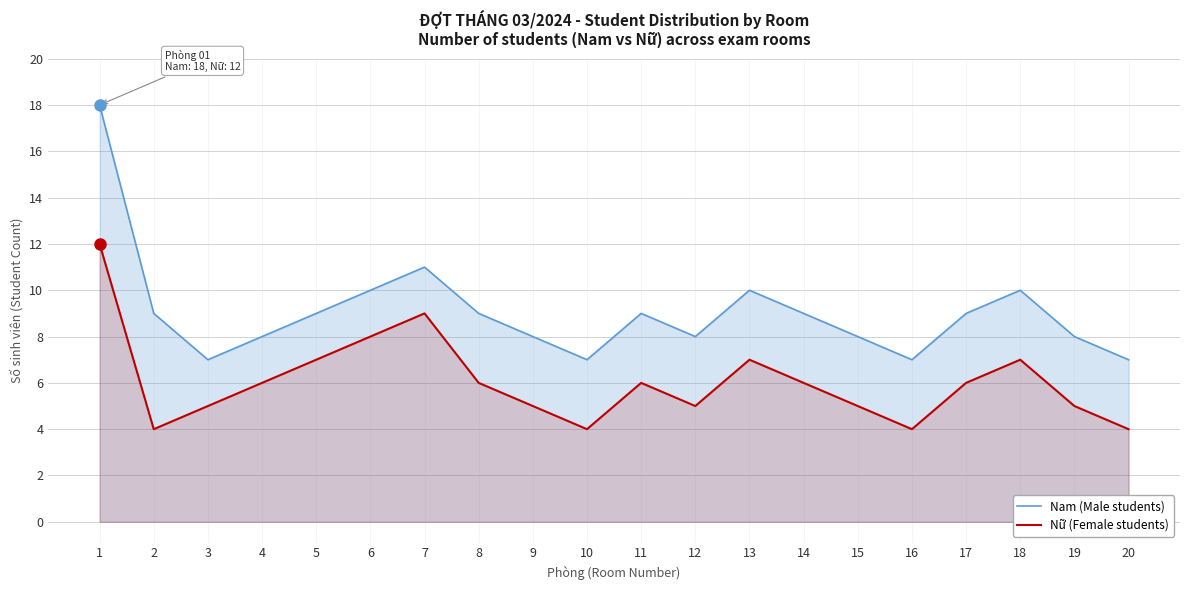

How many values in the Nam (Male students) series exceed 9?

5